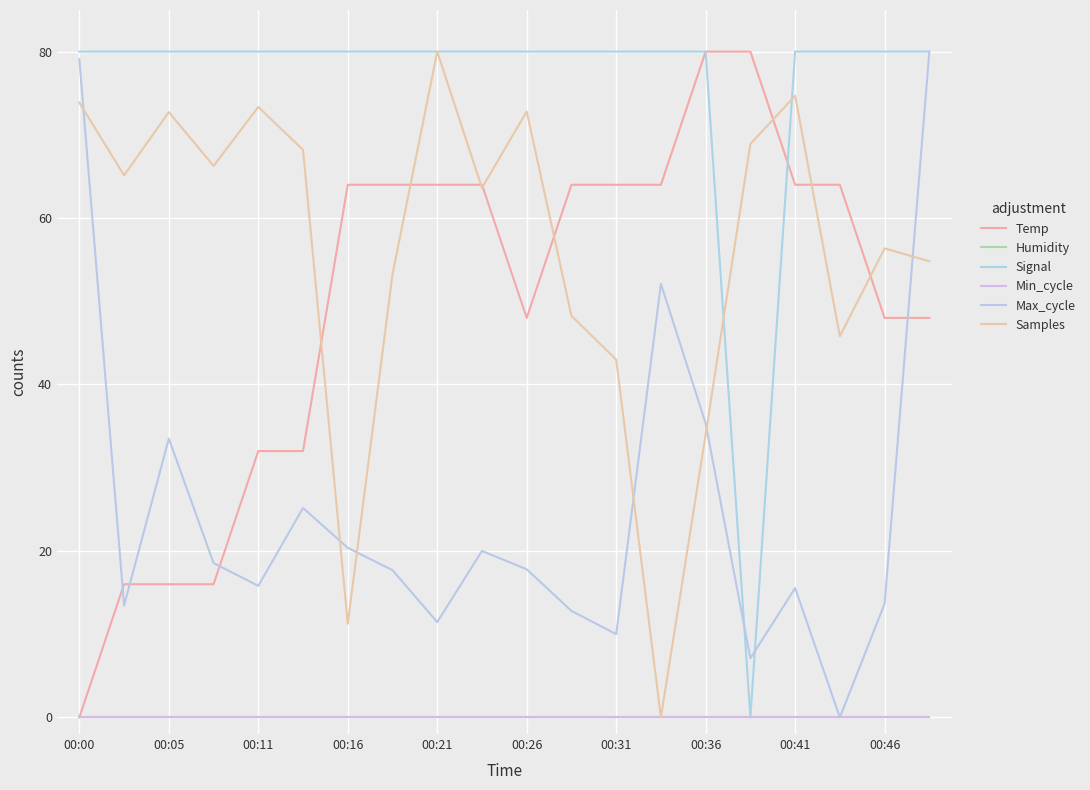

Does the chart display data point markers on the line(s)?

No